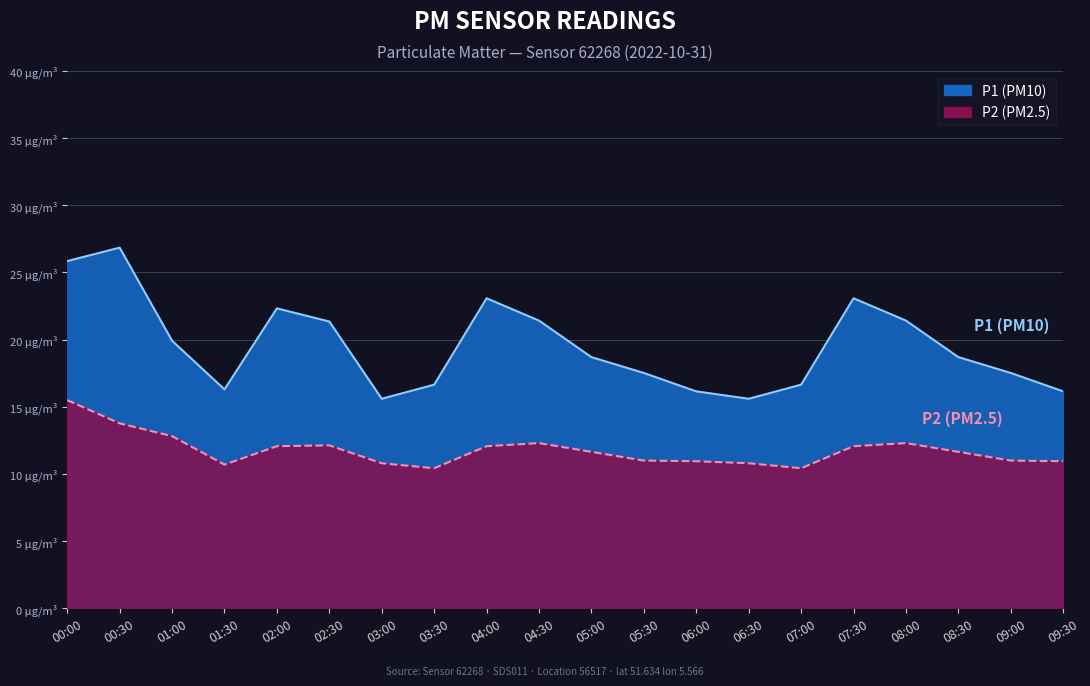

Is it true that P1 equals 12.5 at 02:30?

False